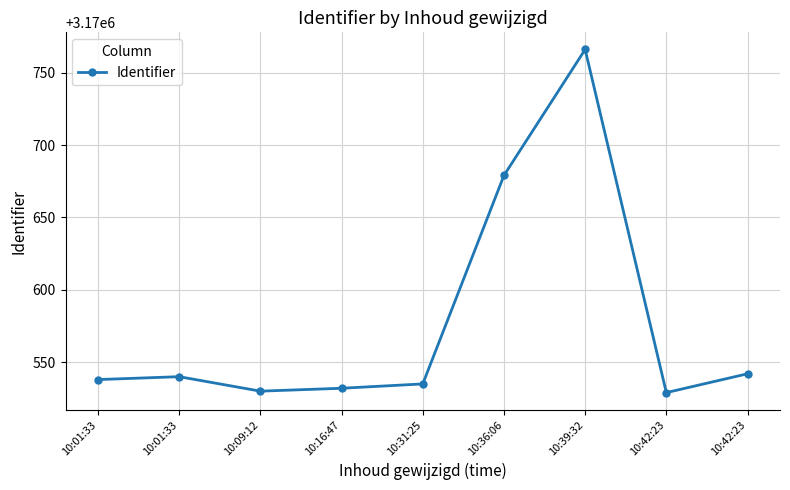

What is the sum of all values?

28535191